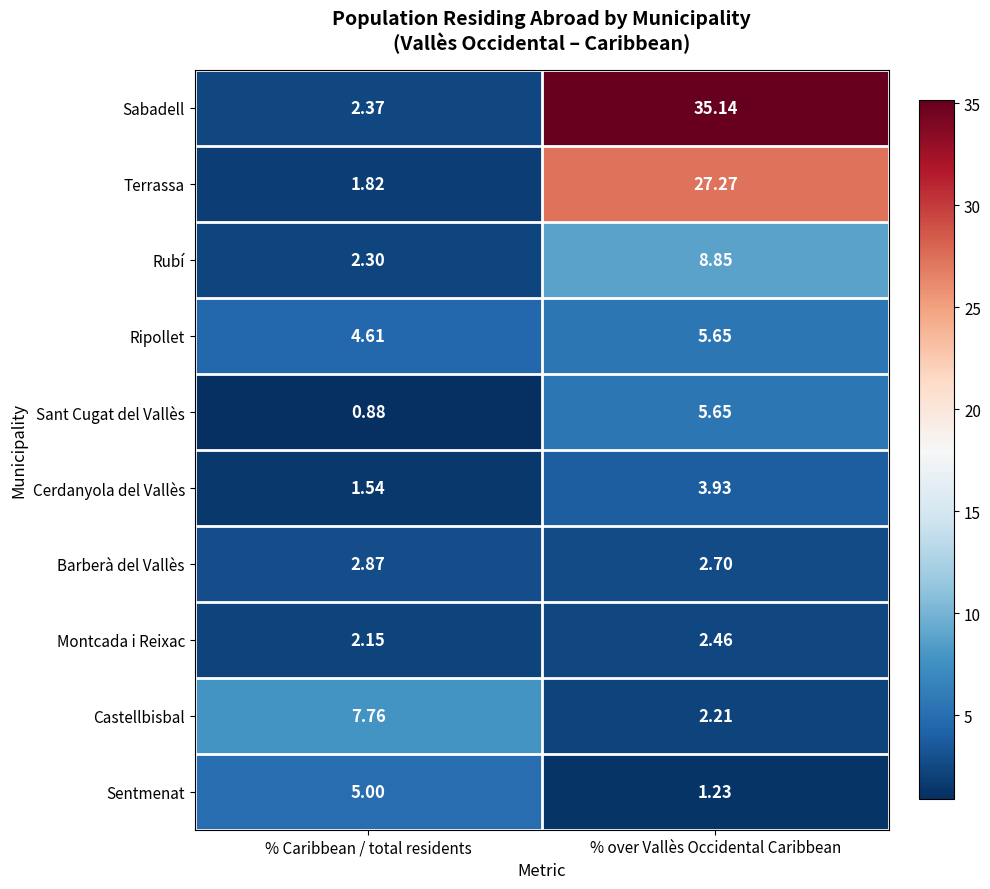

At which label does Ripollet reach its minimum?

% Caribbean / total residents